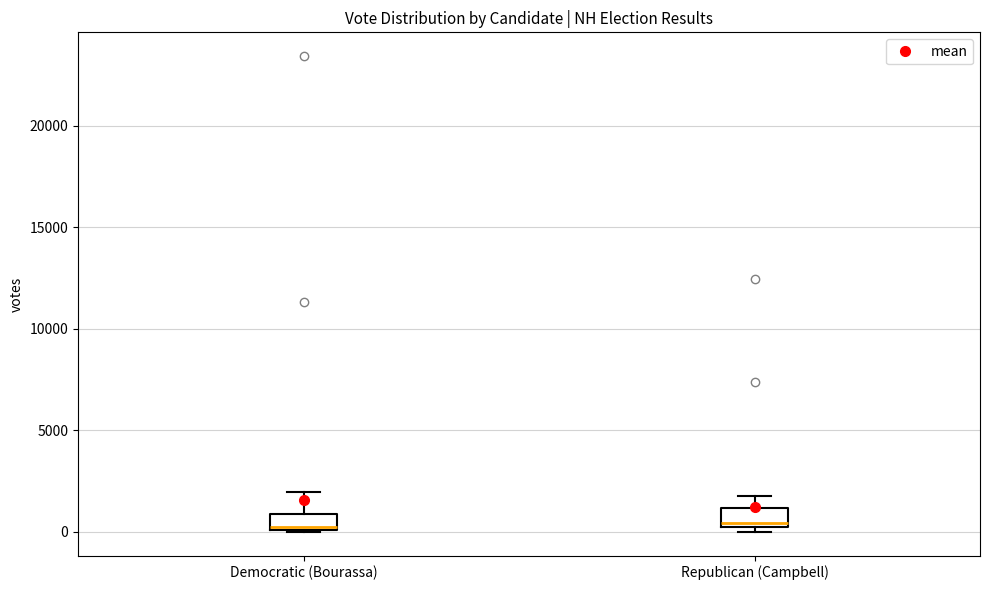

Reading left to right, transcribe this box plot: for each box, give where its median line is, the range the box spans, and where its two whiskers end, as read against the y-axis. The values are not printed on the chart, so give them approximately, as read against the axis.

Democratic (Bourassa): median 500, box 0 to 1000, whiskers 0 to 2000
Republican (Campbell): median 500, box 0 to 1000, whiskers 0 (just below the box's lower edge) to 2000